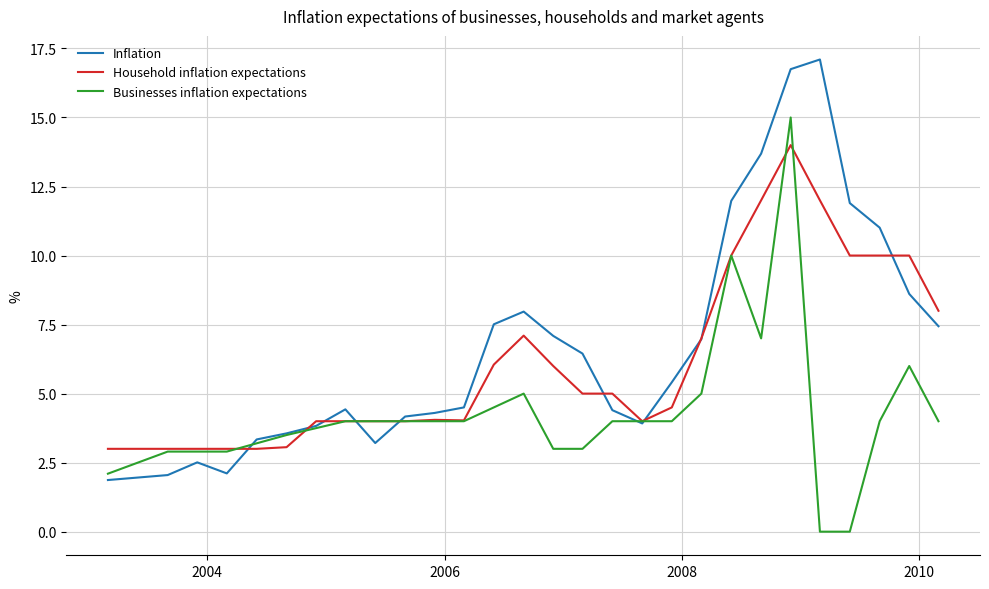

What is the highest value of the Household inflation expectations series?

14.0